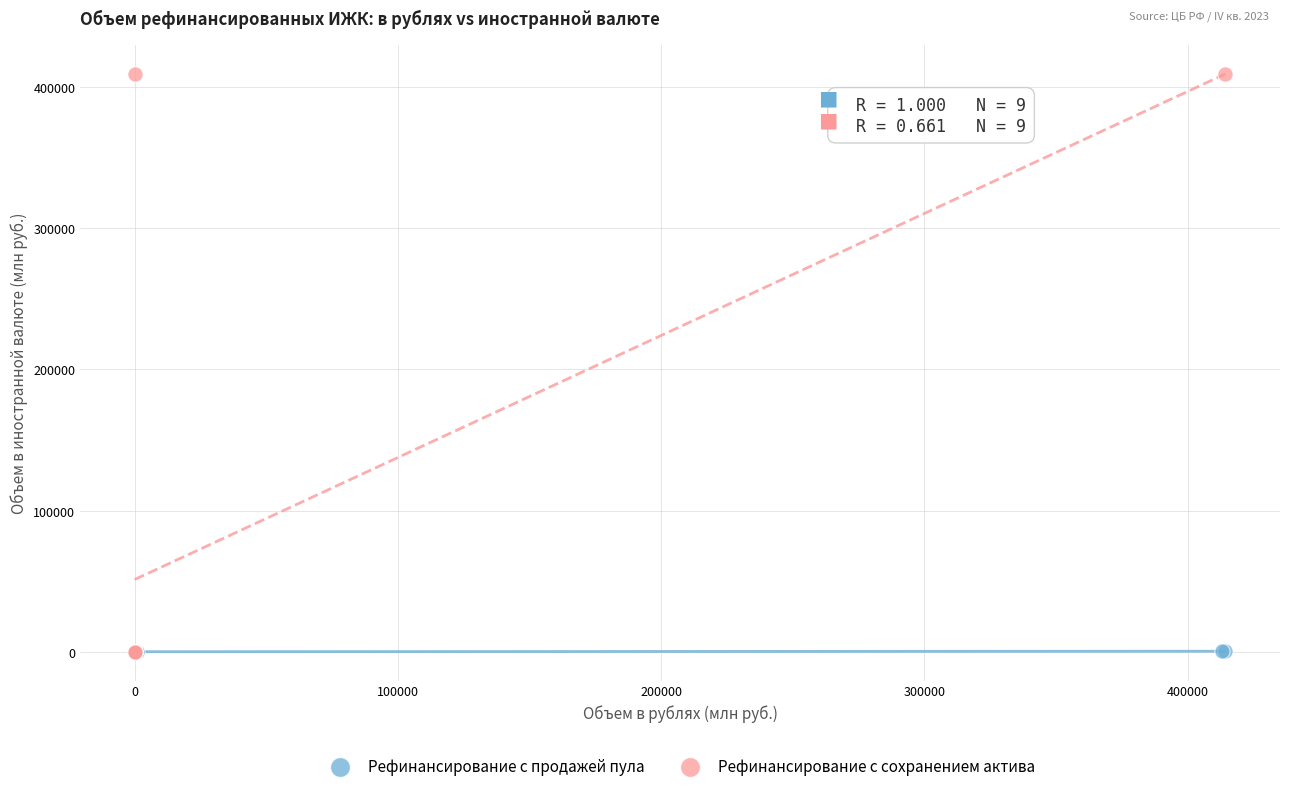

Which series has the widest spread of Y values?

Рефинансирование с сохранением актива